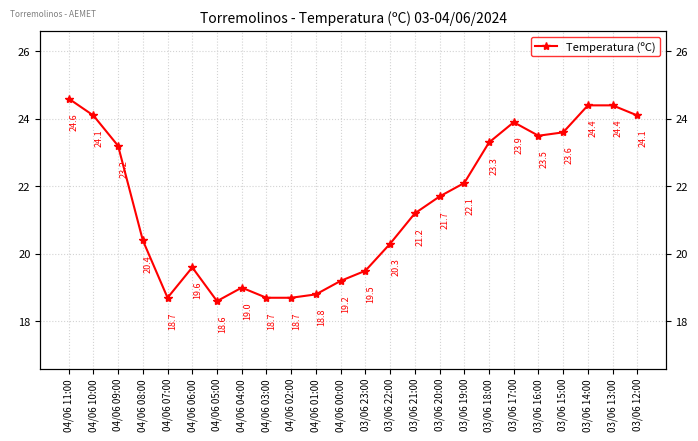

List the labels in order of value, smallest first.

04/06 05:00, 04/06 07:00, 04/06 03:00, 04/06 02:00, 04/06 01:00, 04/06 04:00, 04/06 00:00, 03/06 23:00, 04/06 06:00, 03/06 22:00, 04/06 08:00, 03/06 21:00, 03/06 20:00, 03/06 19:00, 04/06 09:00, 03/06 18:00, 03/06 16:00, 03/06 15:00, 03/06 17:00, 04/06 10:00, 03/06 12:00, 03/06 14:00, 03/06 13:00, 04/06 11:00